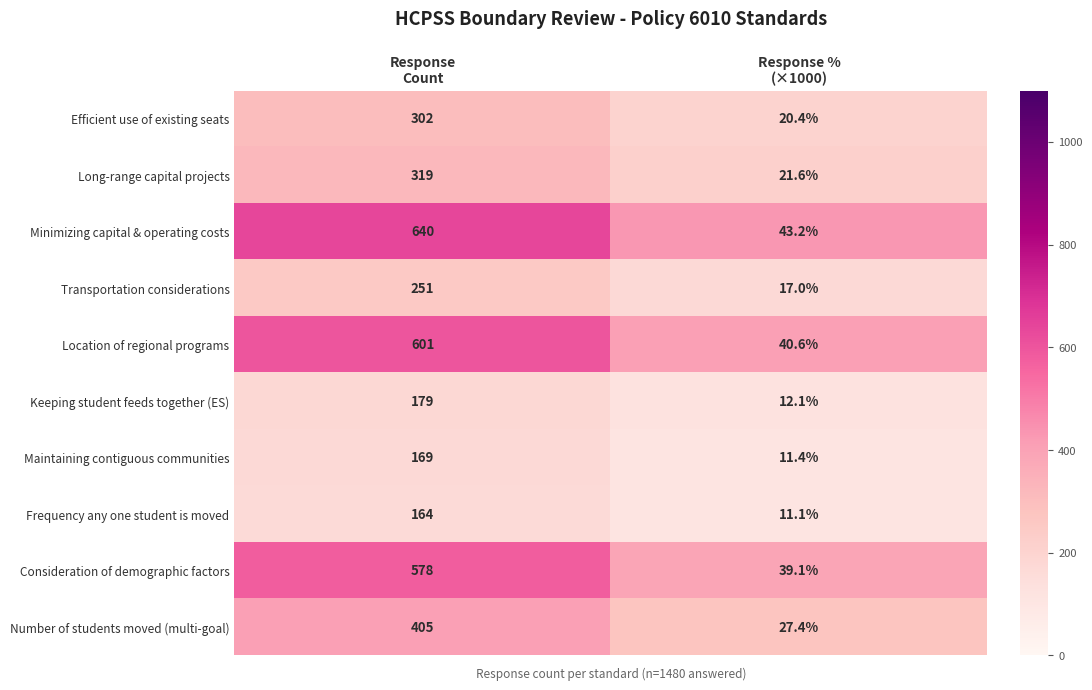

What is the sum of all Location of regional programs values?

641.6